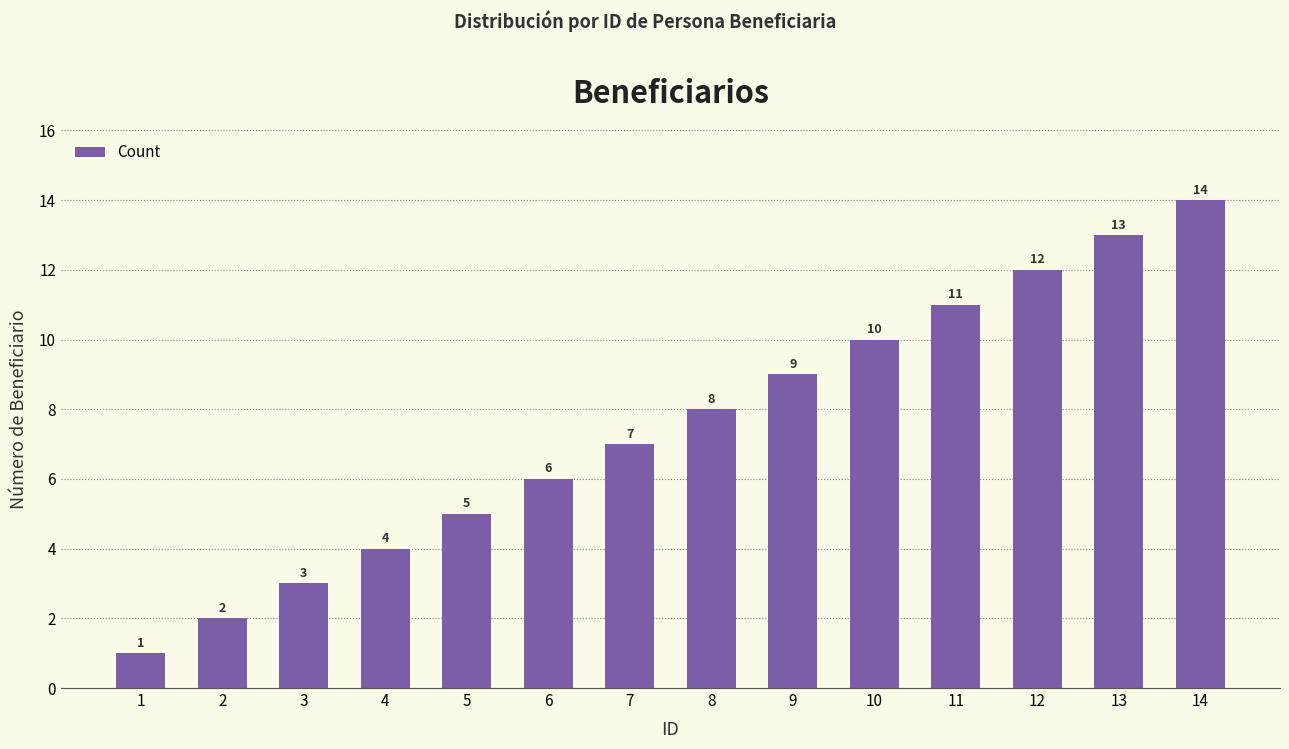

Which category has the lowest value across all series?

1